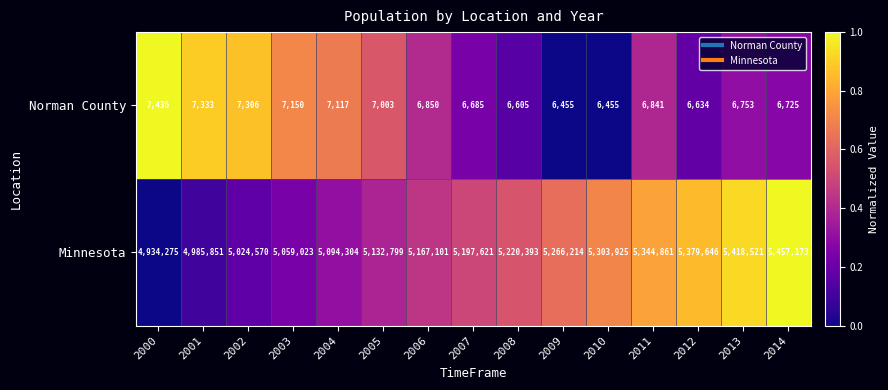

True or false: Minnesota has a value of 5024570 at 2002.

True